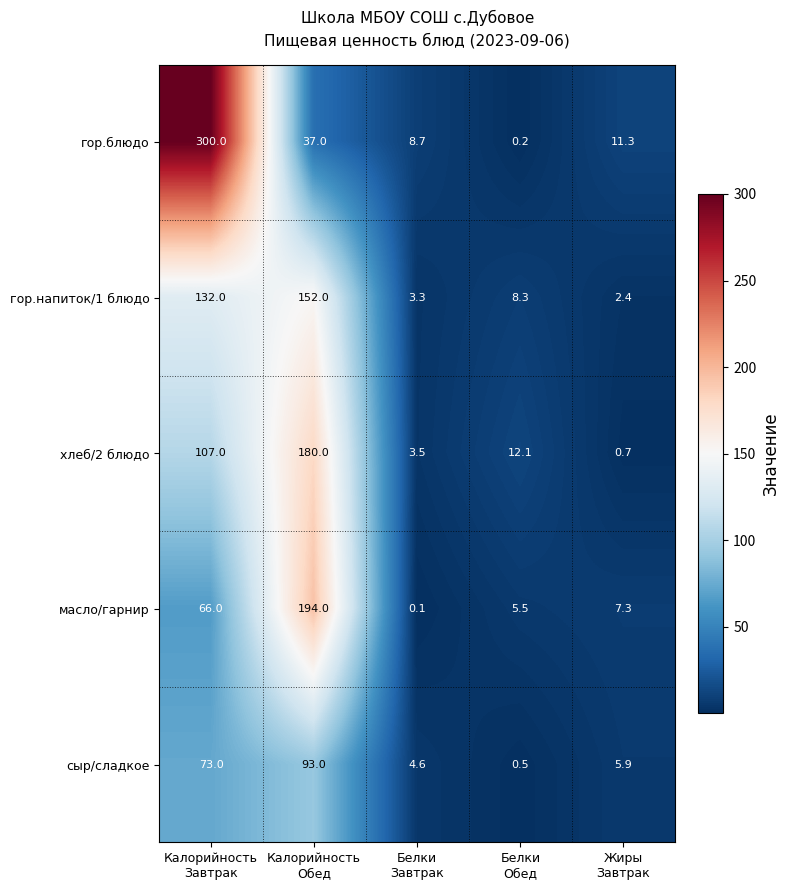

Rank the series at Калорийность
Обед from lowest to highest value.

гор.блюдо, сыр/сладкое, гор.напиток/1 блюдо, хлеб/2 блюдо, масло/гарнир